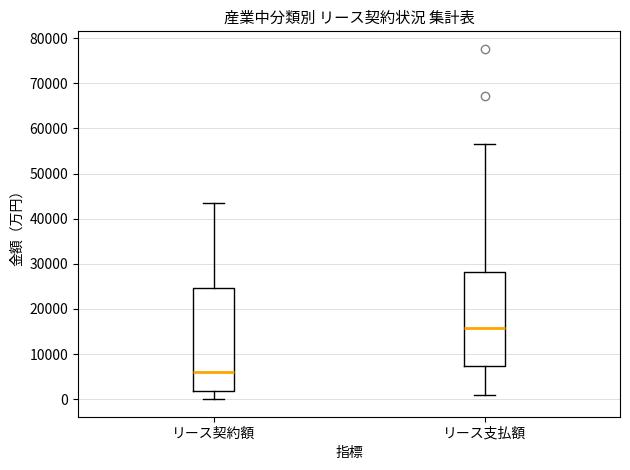

Where does the lower whisker of the box for リース支払額 end on the y-axis? The values are not printed on the chart, so give them approximately, as read against the axis.

1000